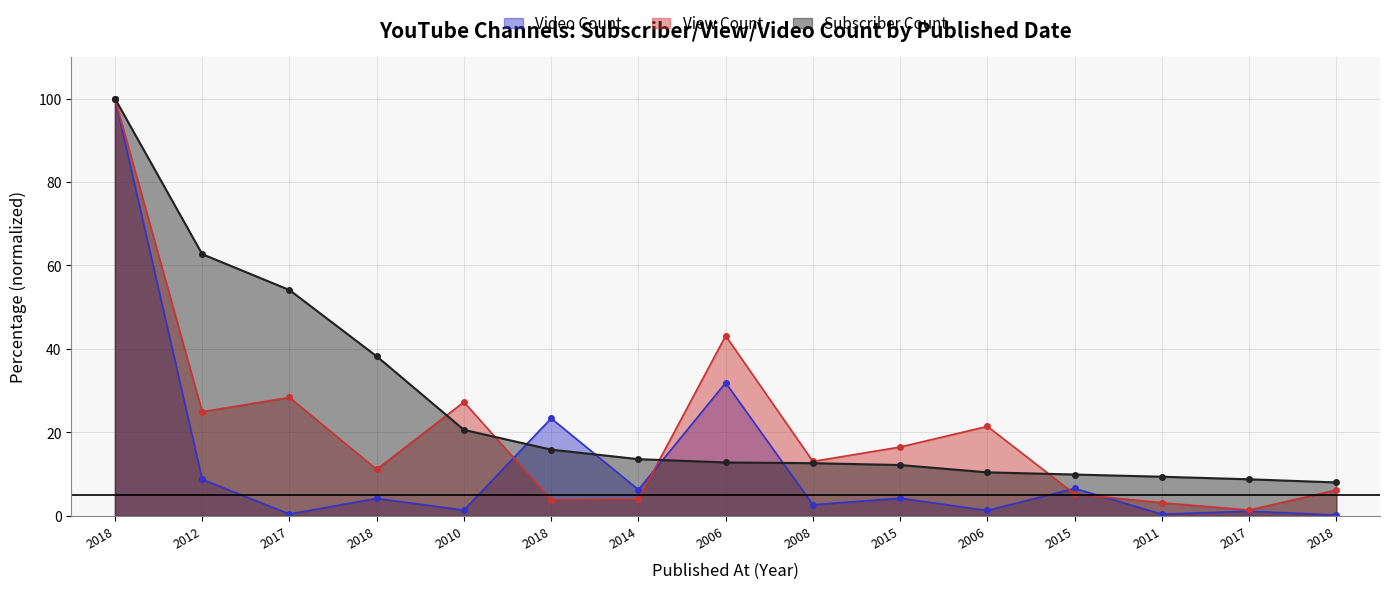

Count the number of data series in this chart.

3